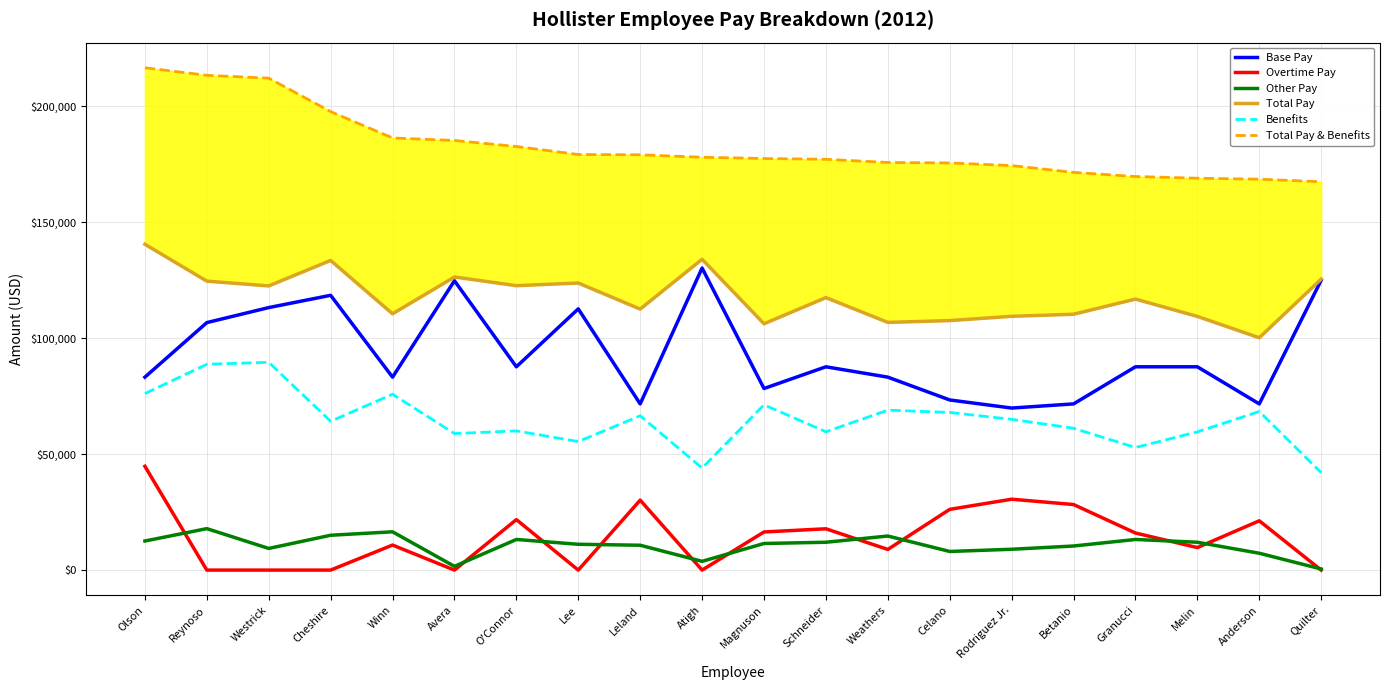

The Total Pay & Benefits series shows 45068.2 at Magnuson. True or false?

False